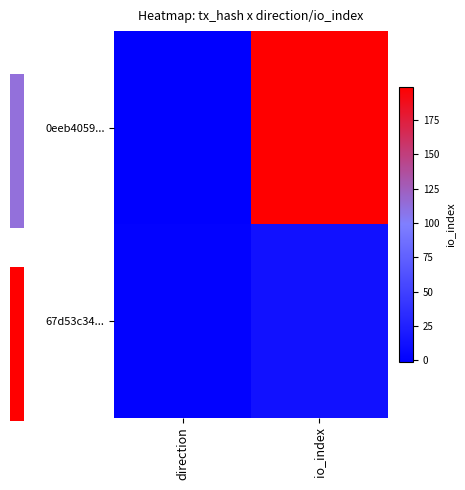

List the series in order of their overall mean, highest first.

0eeb4059..., 67d53c34...